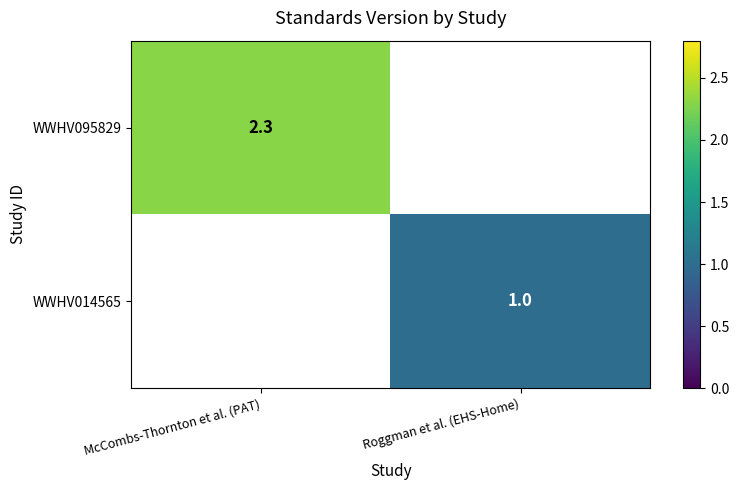

How many series are shown in this chart?

2